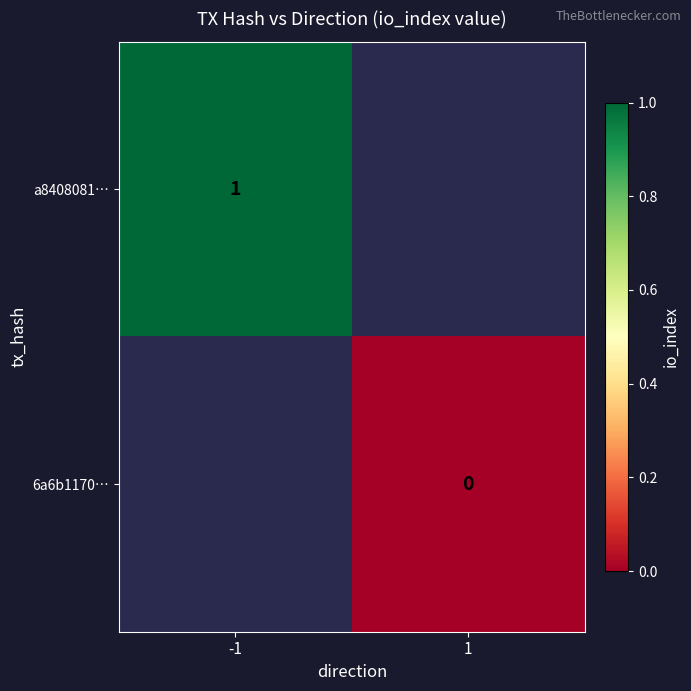

Is it true that a8408081… equals 0.4 at -1?

False